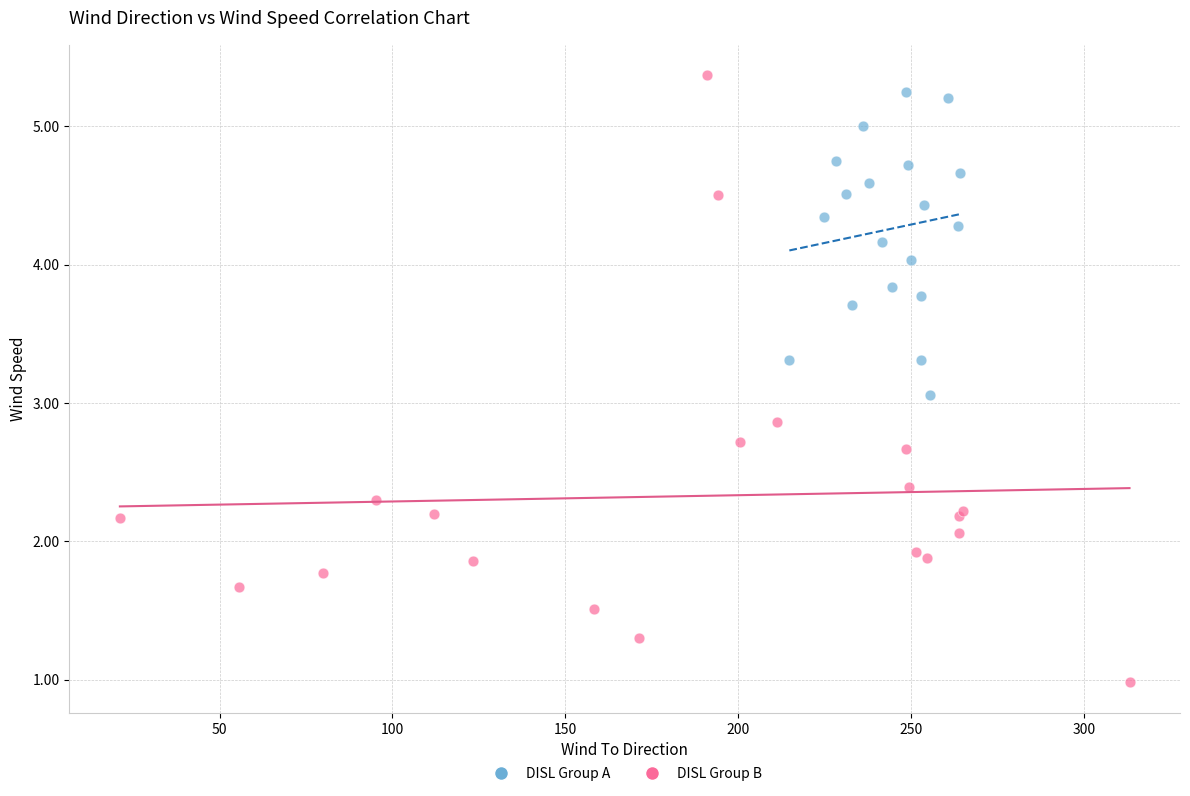

Which series has the largest Y range (max minus min)?

DISL Group B